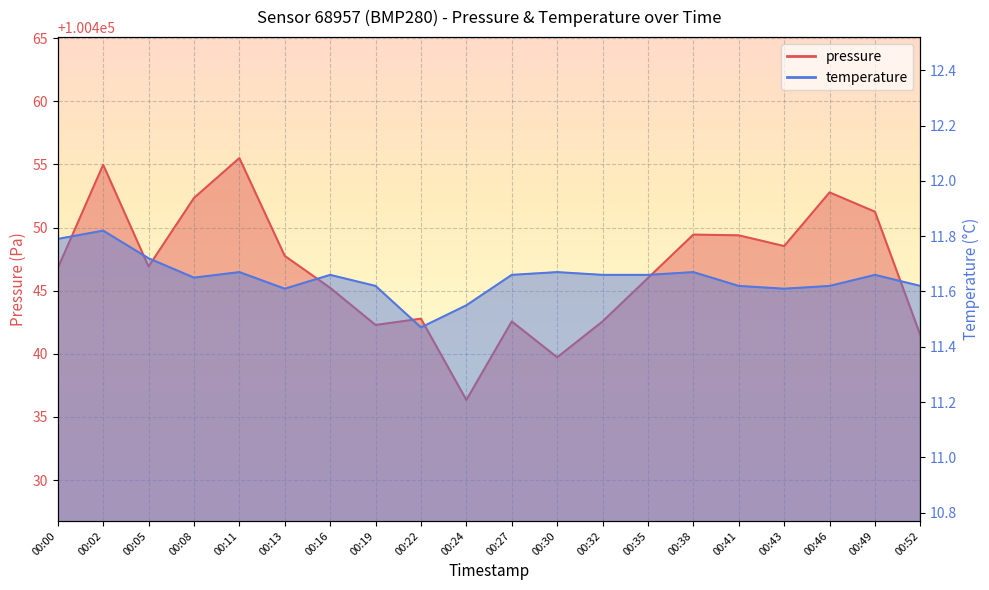

True or false: pressure has more than 0 points higher than both neighbors.

True